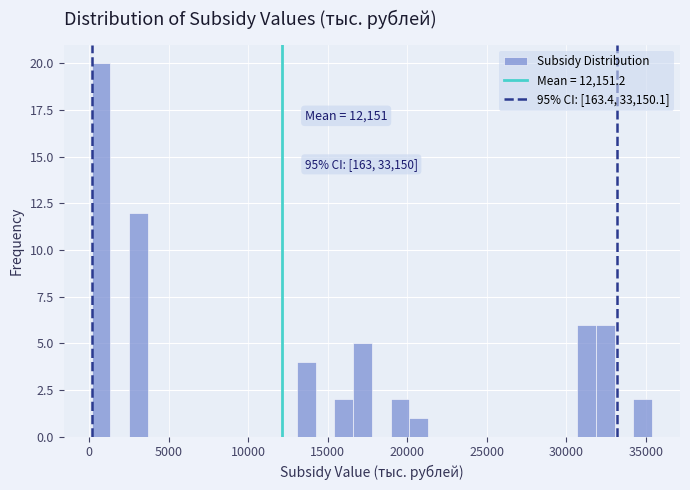

Around what value on the x-axis is the tallest bar? Give the approximate position of its centre, as read against the axis.

1000